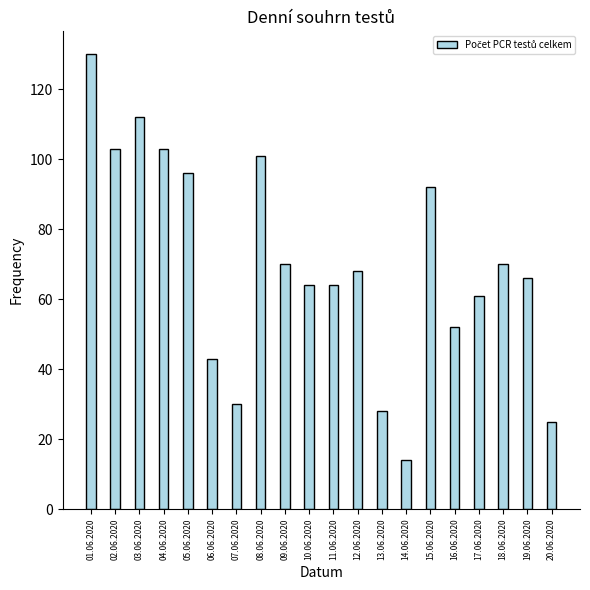

What is the change in value from 02.06.2020 to 11.06.2020?

-39